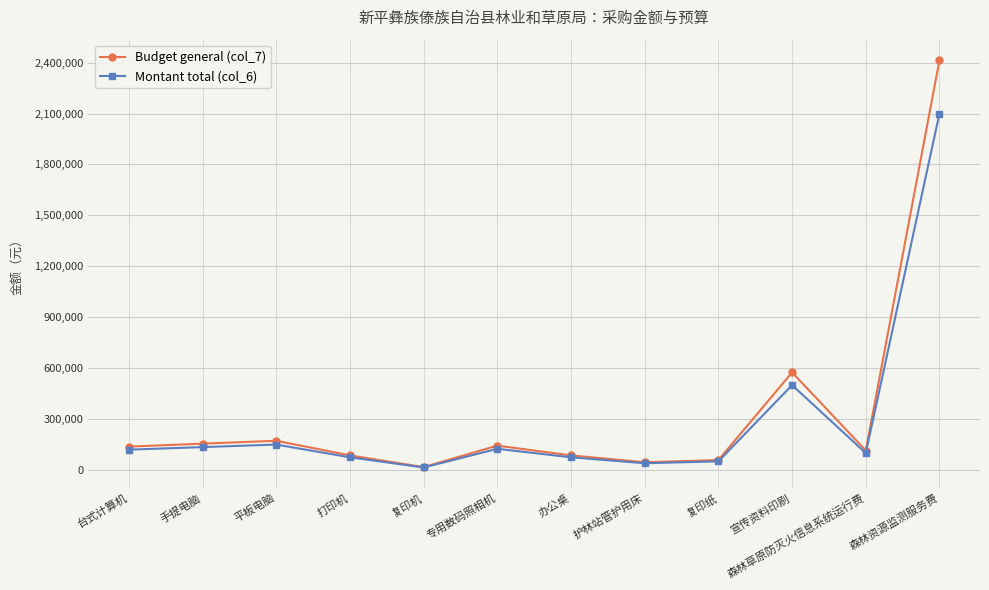

Between 平板电脑 and 办公桌, which series saw the biggest shift?

Budget general (col_7)